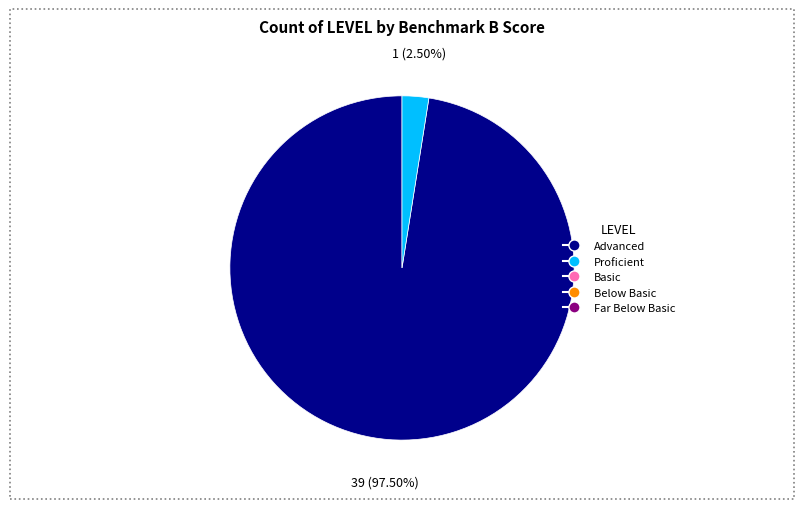

Is there a majority slice in this chart?

Yes